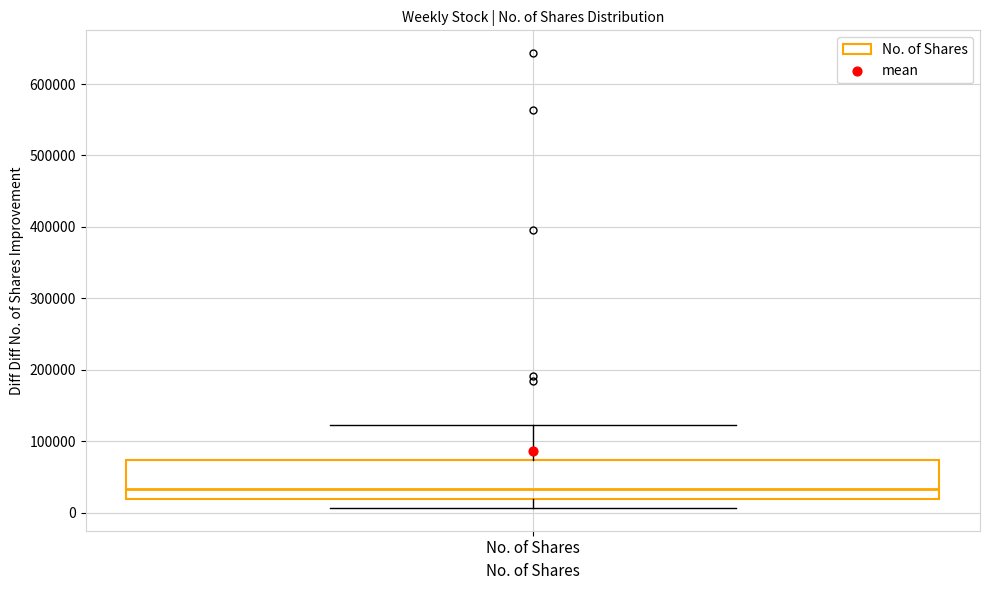

Where does the lower whisker of the box for No. of Shares end on the y-axis? The values are not printed on the chart, so give them approximately, as read against the axis.

10000